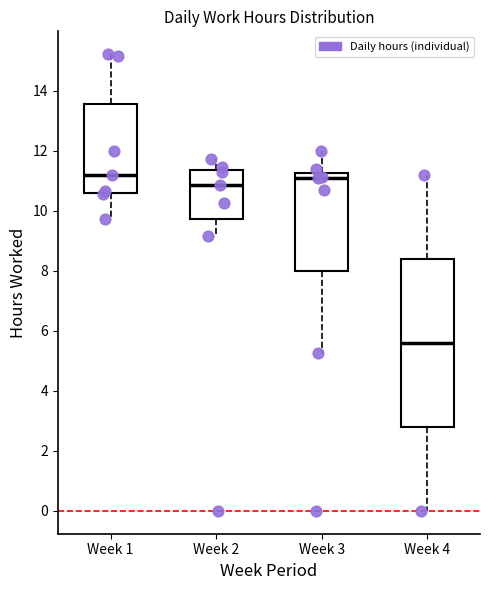

Reading left to right, read every box against the y-axis: the position of its median line, the range the box covers, and the ends of its whiskers. The values are not printed on the chart, so give them approximately, as read against the axis.

Week 1: median 11.2, box 10.6 to 13.6, whiskers 9.8 to 15.2
Week 2: median 10.8, box 9.8 to 11.4, whiskers 9.2 to 11.8
Week 3: median 11.0, box 8.0 to 11.2, whiskers 5.2 to 12.0
Week 4: median 5.6, box 2.8 to 8.4, whiskers 0.0 to 11.2